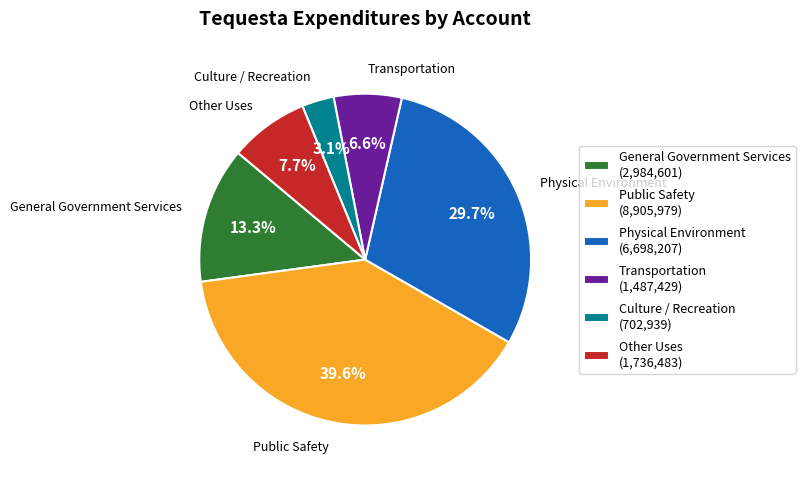

To the nearest percent, what is the difference between the Transportation and Other Uses slice percentages?

1%